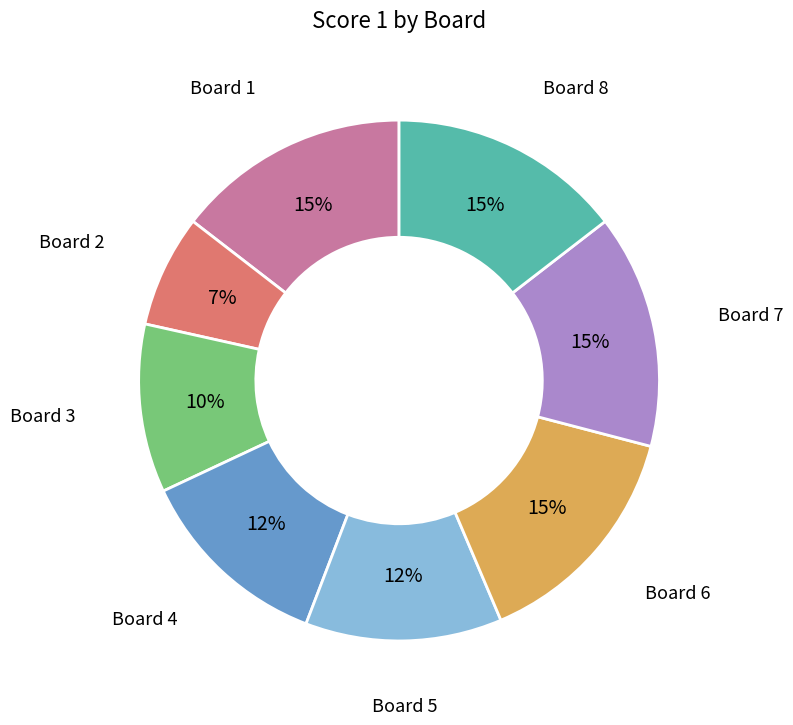

To the nearest percent, what is the difference between the largest and smallest slice percentages?

8%